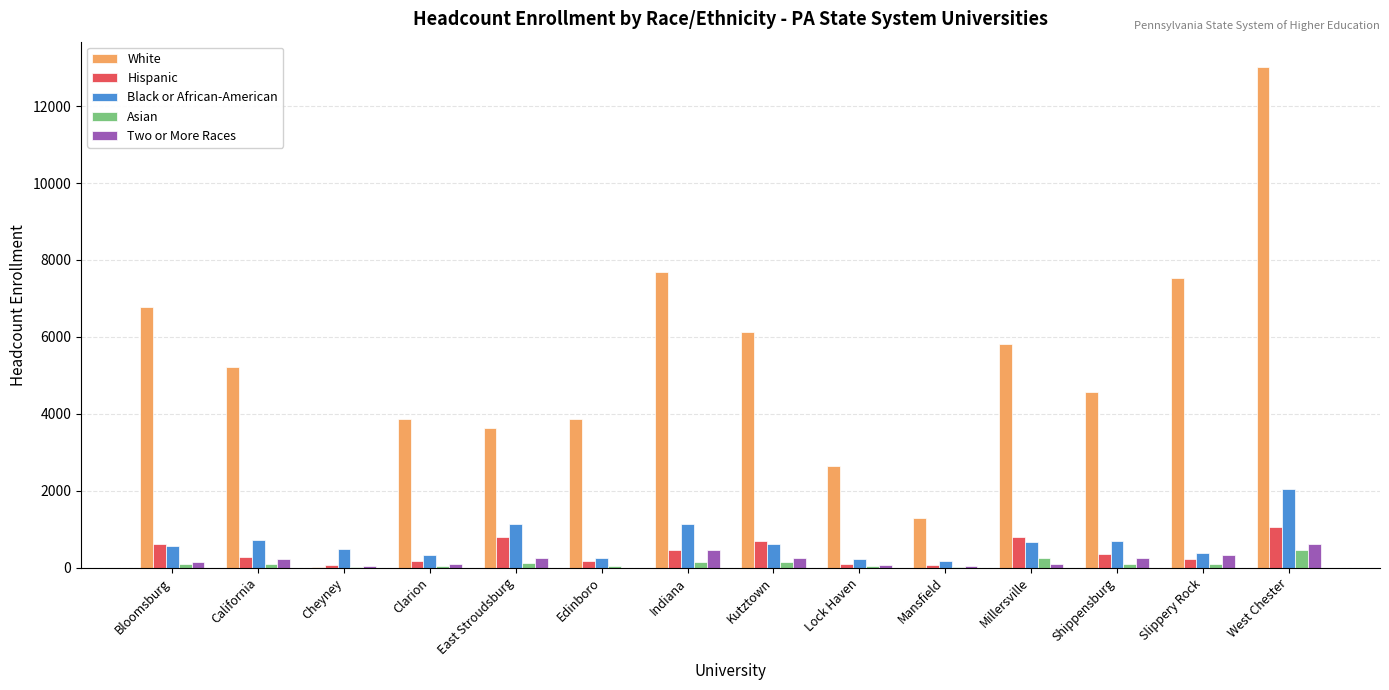

At which category is the sum across all series the highest?

West Chester